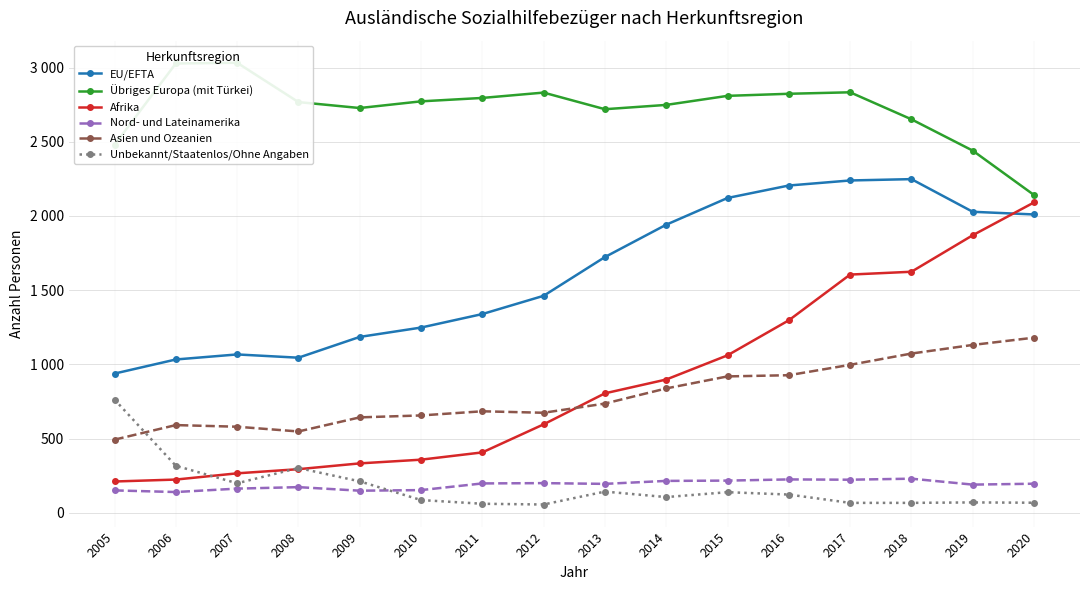

How many lines are shown in the chart?

6